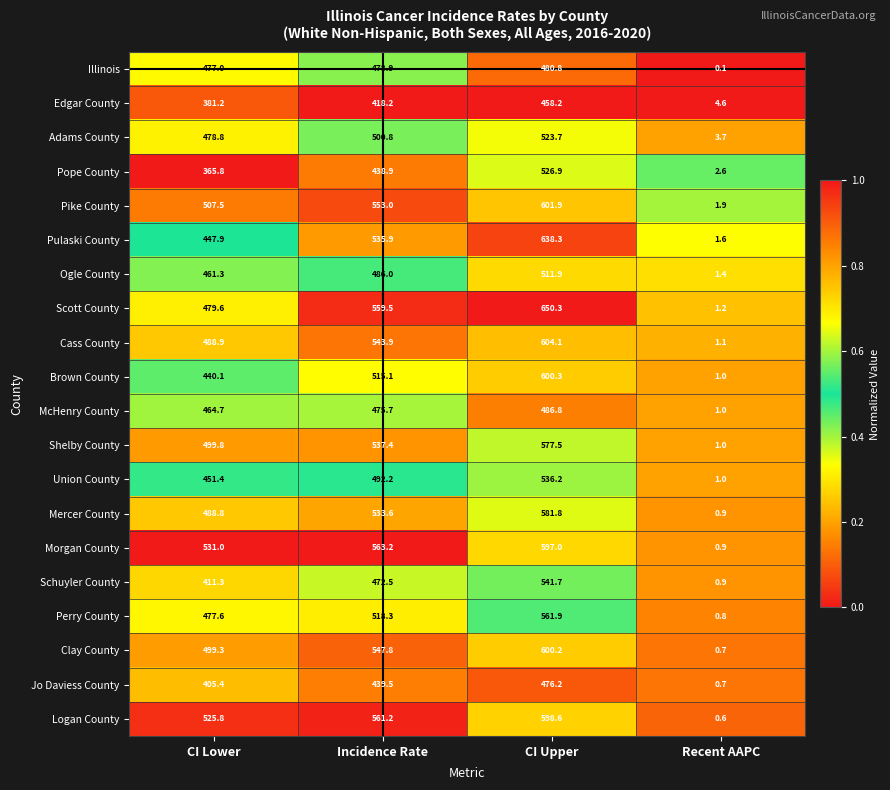

What is the difference between the second highest and minimum values in the Mercer County series?

532.7